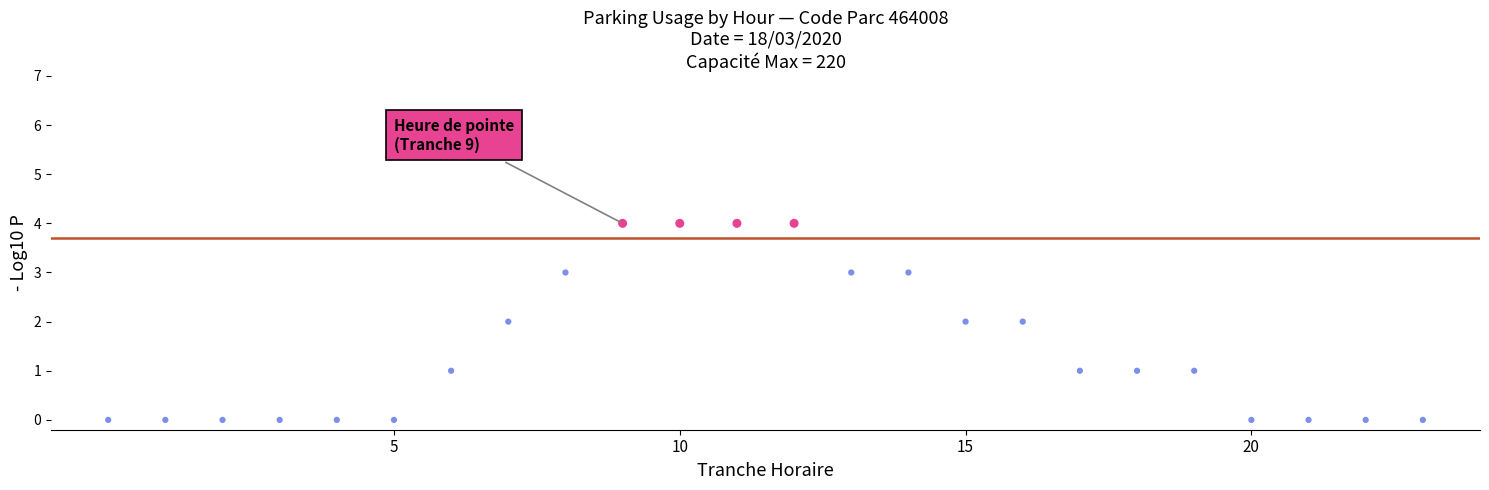

What is the range of Y values (max minus min)?

4